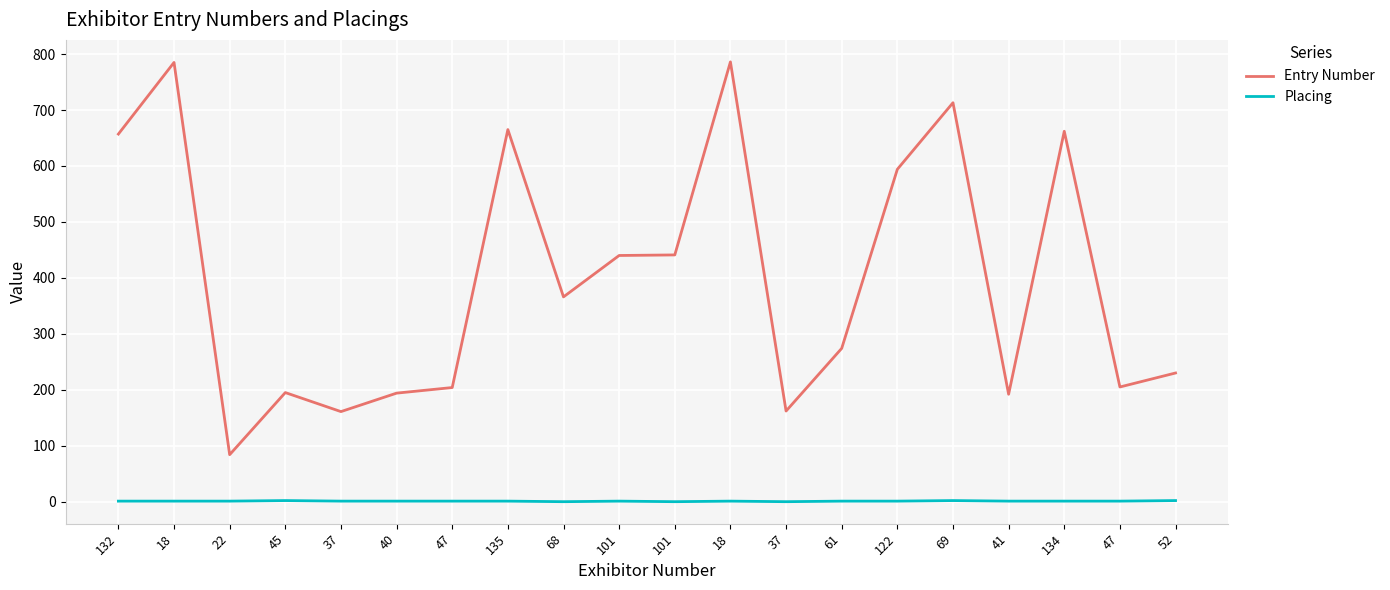

At which category does the chart reach its peak across all series?

18